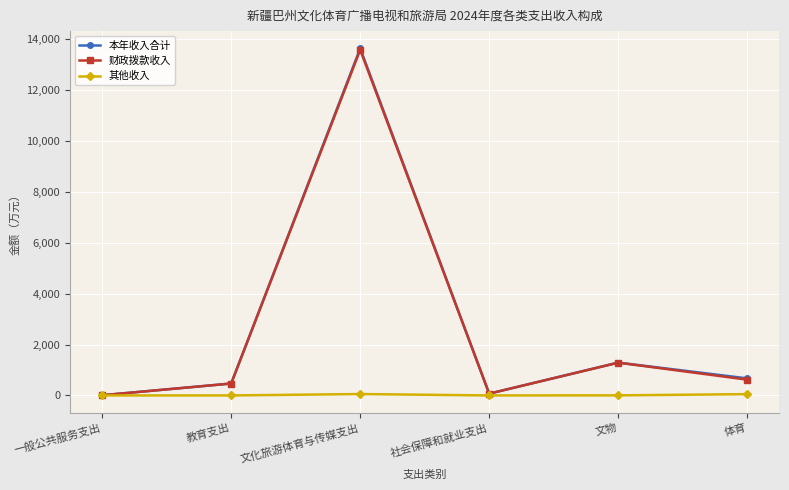

What is the average value of the 其他收入 series?

17.9